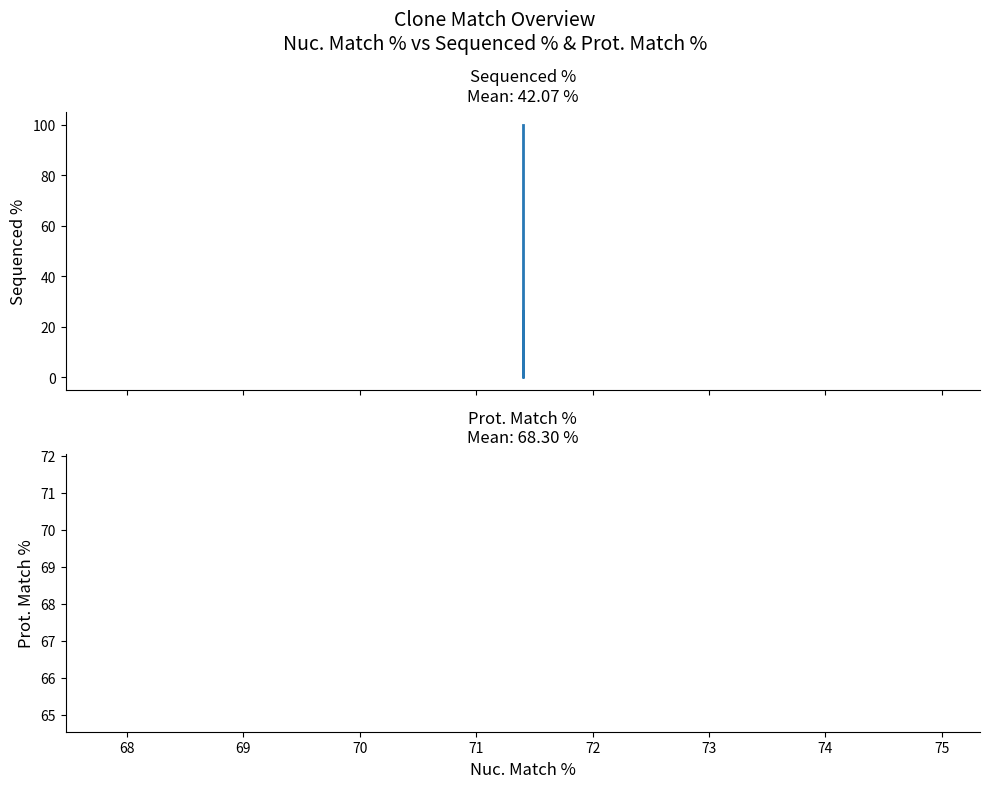

Rank the series by their average value, from highest to lowest.

Prot. Match %, Sequenced %